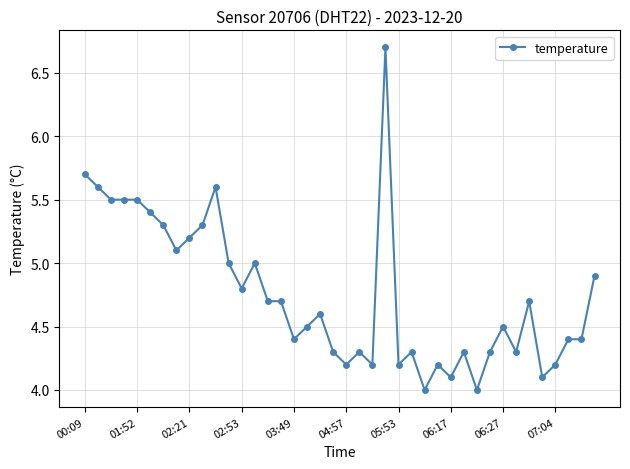

What is the average value?

4.8